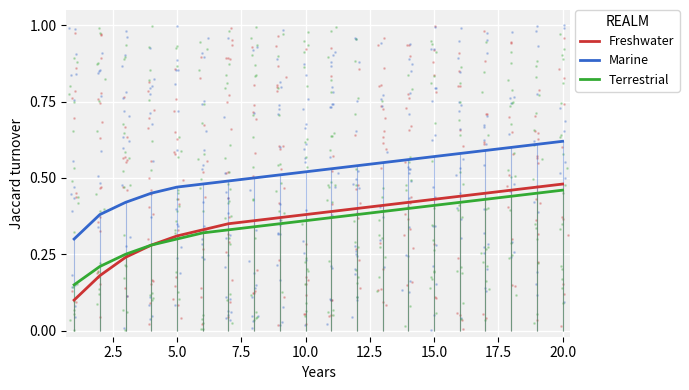

Which series has the largest total across all categories?

Marine